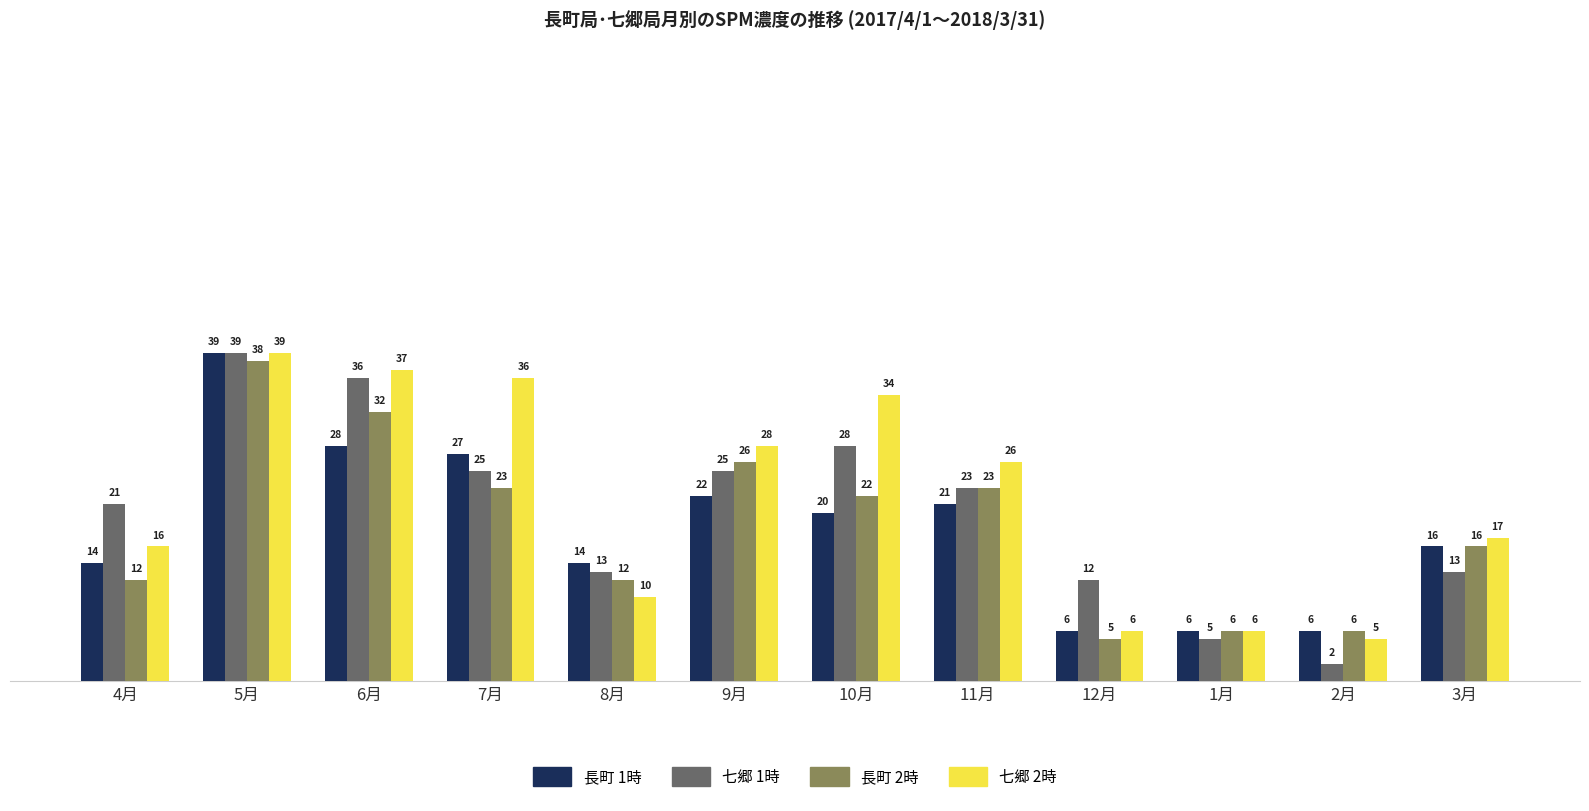

How many series are shown in this chart?

4